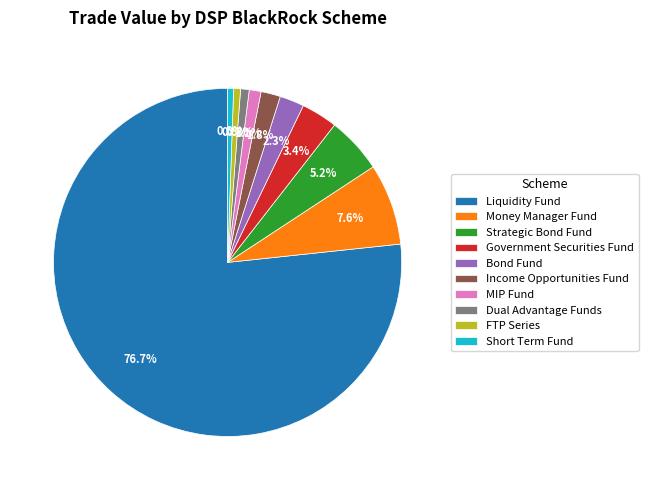

Is there a majority slice in this chart?

Yes